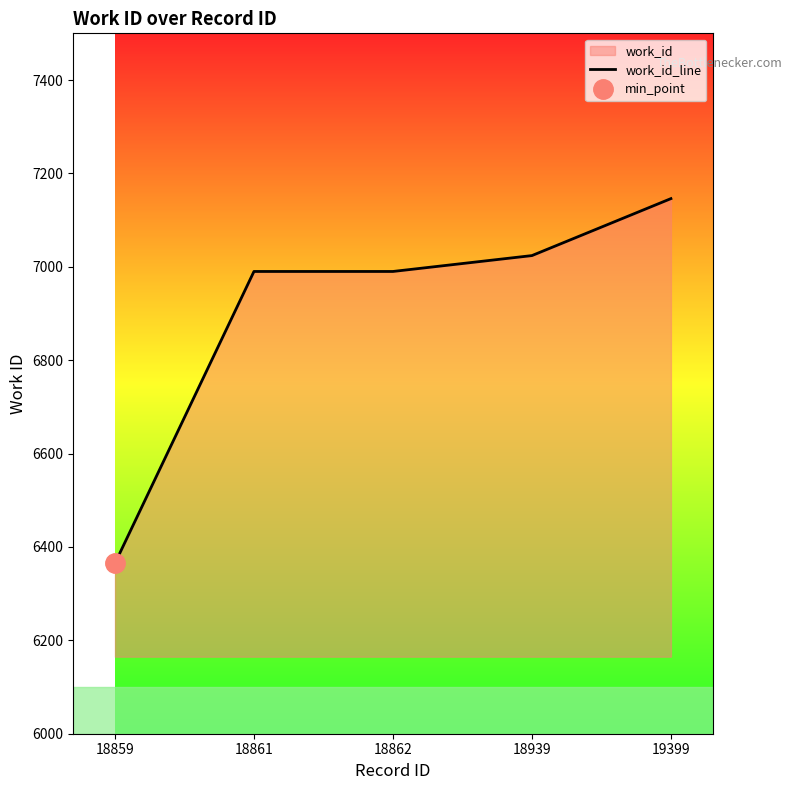

What value does the data have at 18939?

7024